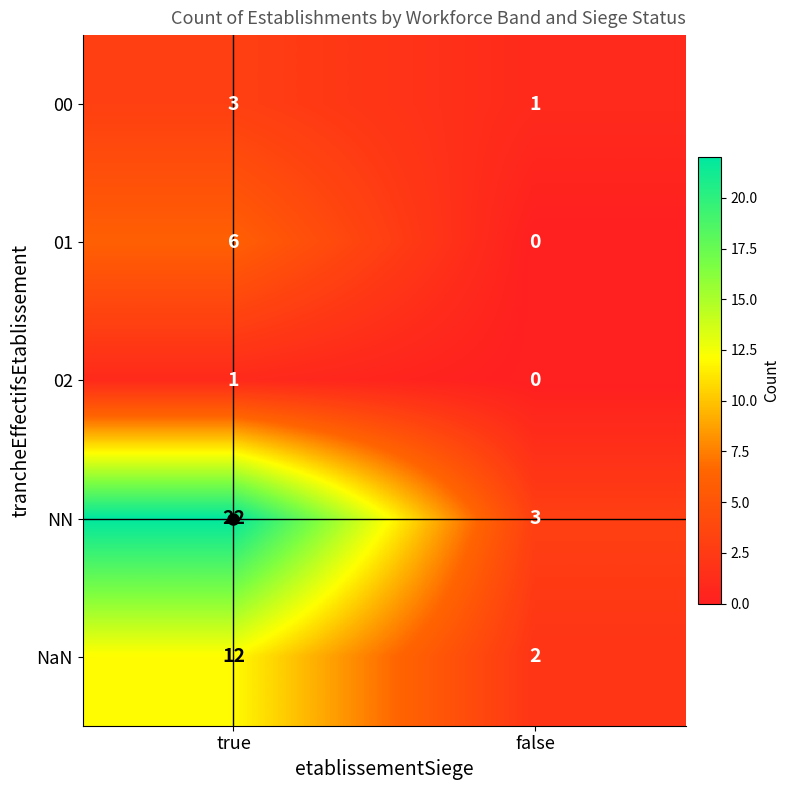

What is the total value across all series at true?

44